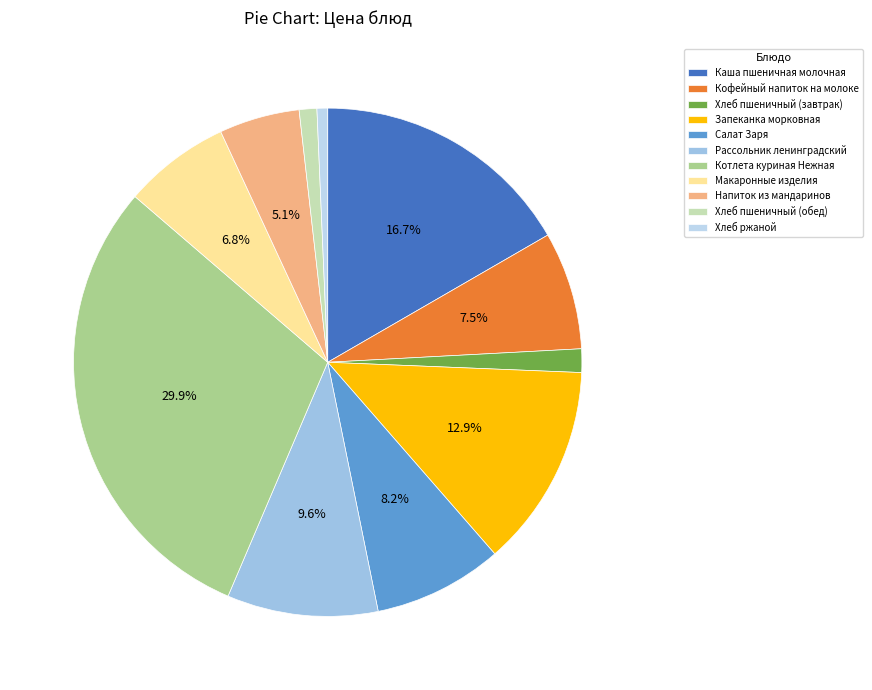

How many segments does this pie chart have?

11